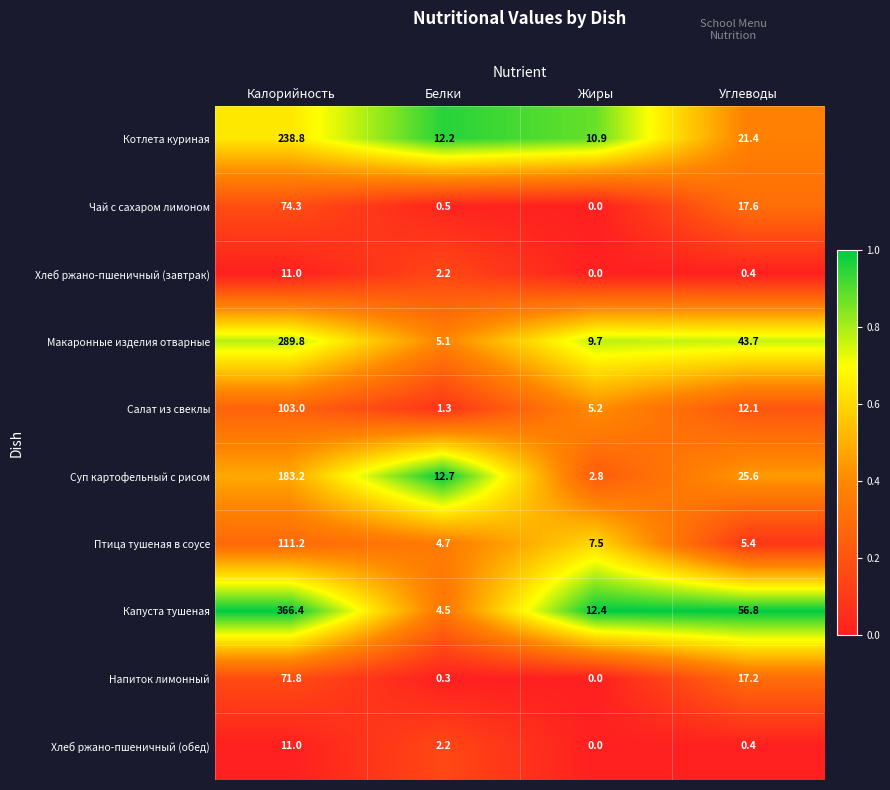

Which series changed the most between Жиры and Углеводы?

Капуста тушеная